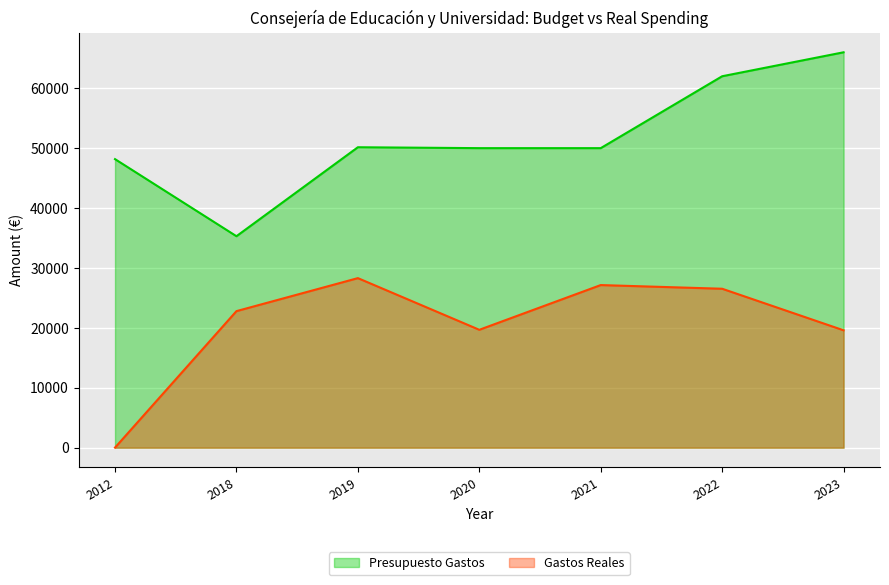

What is the sum of the Gastos Reales values at 2021 and 2018?

49939.1